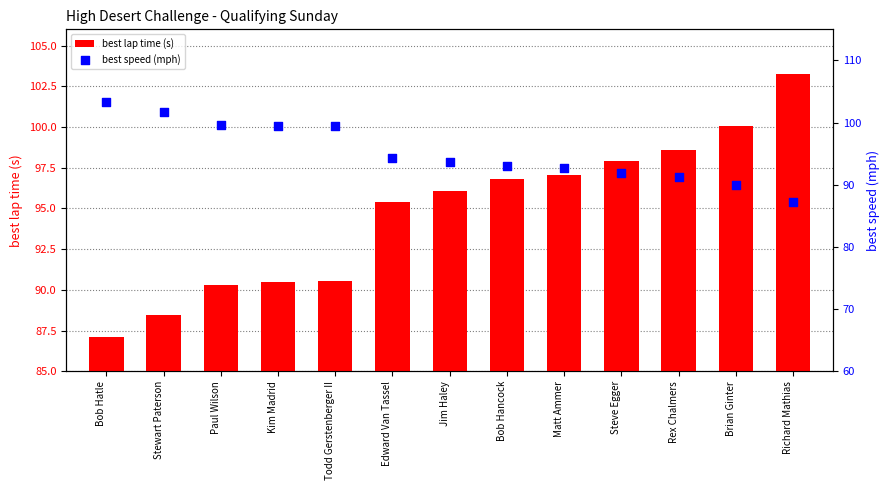

Which series reaches the minimum Y coordinate?

best lap time (s)